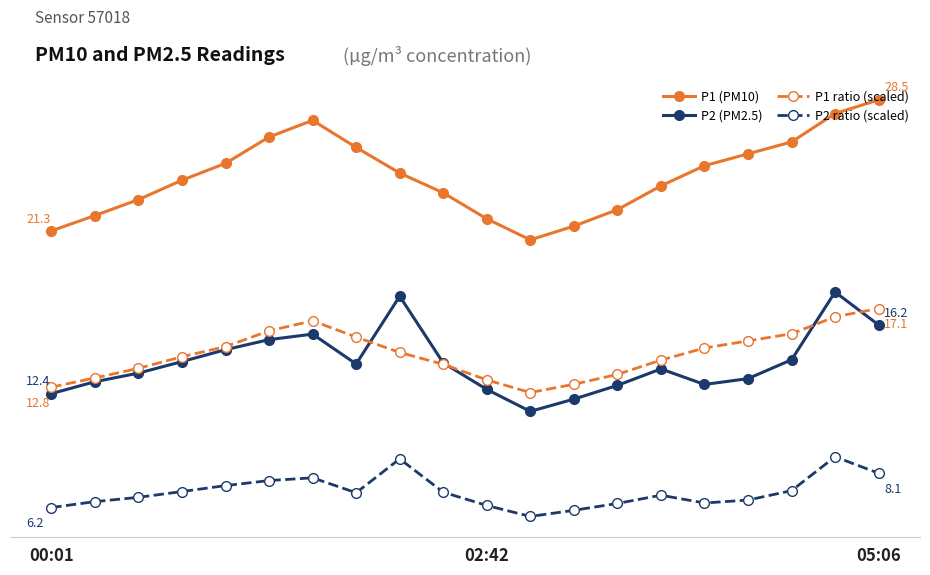

Rank the series by their maximum value, from highest to lowest.

P1 (PM10), P2 (PM2.5), P1 ratio (scaled), P2 ratio (scaled)